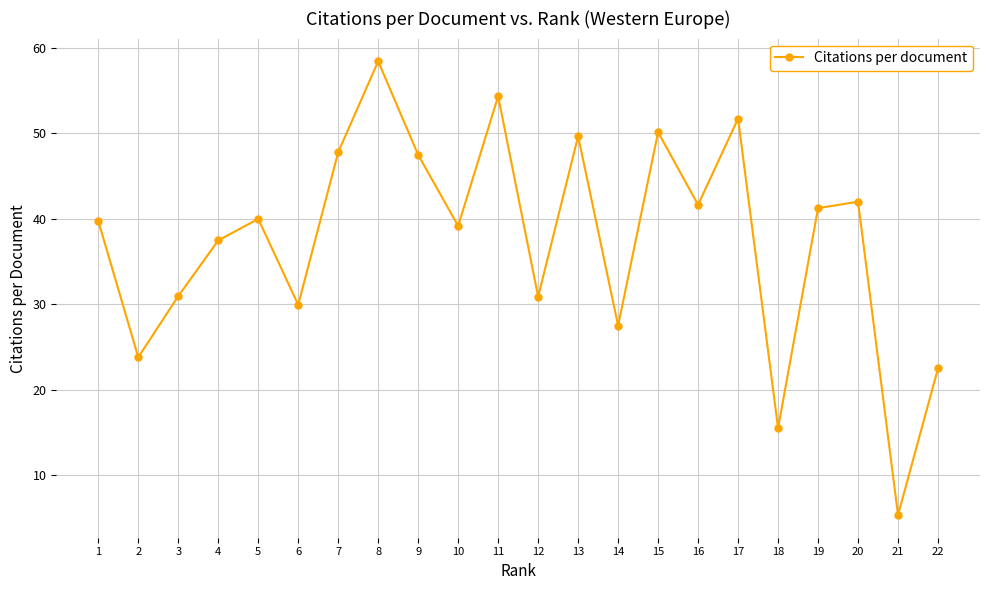

How many lines are shown in the chart?

1